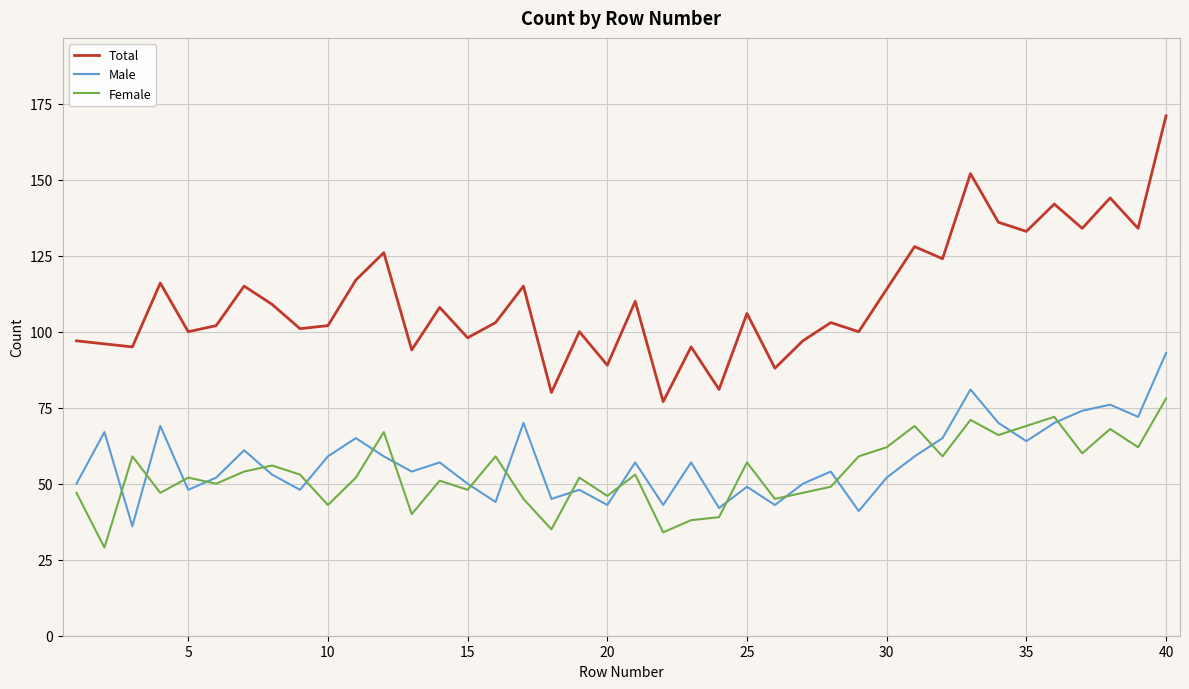

What are all the series names shown in the legend?

Total, Male, Female